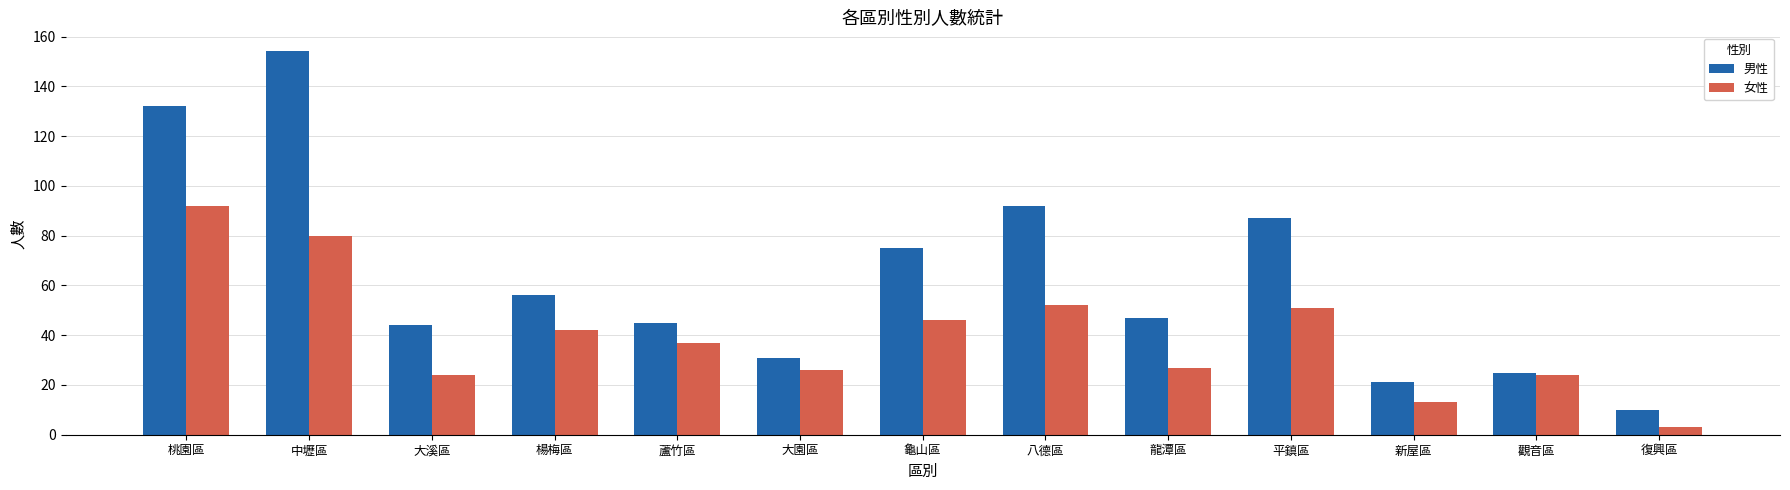

Which series changed the most between 楊梅區 and 蘆竹區?

男性